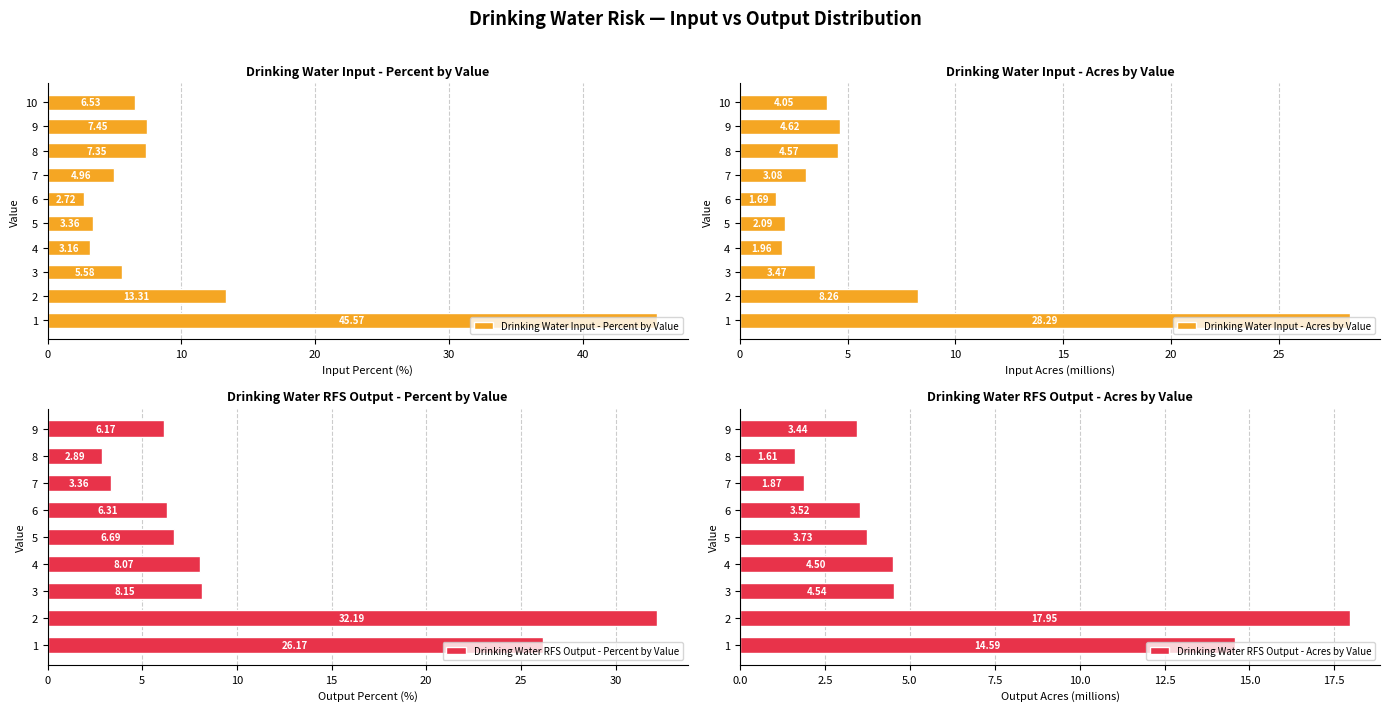

What is the smallest value displayed?

1.7